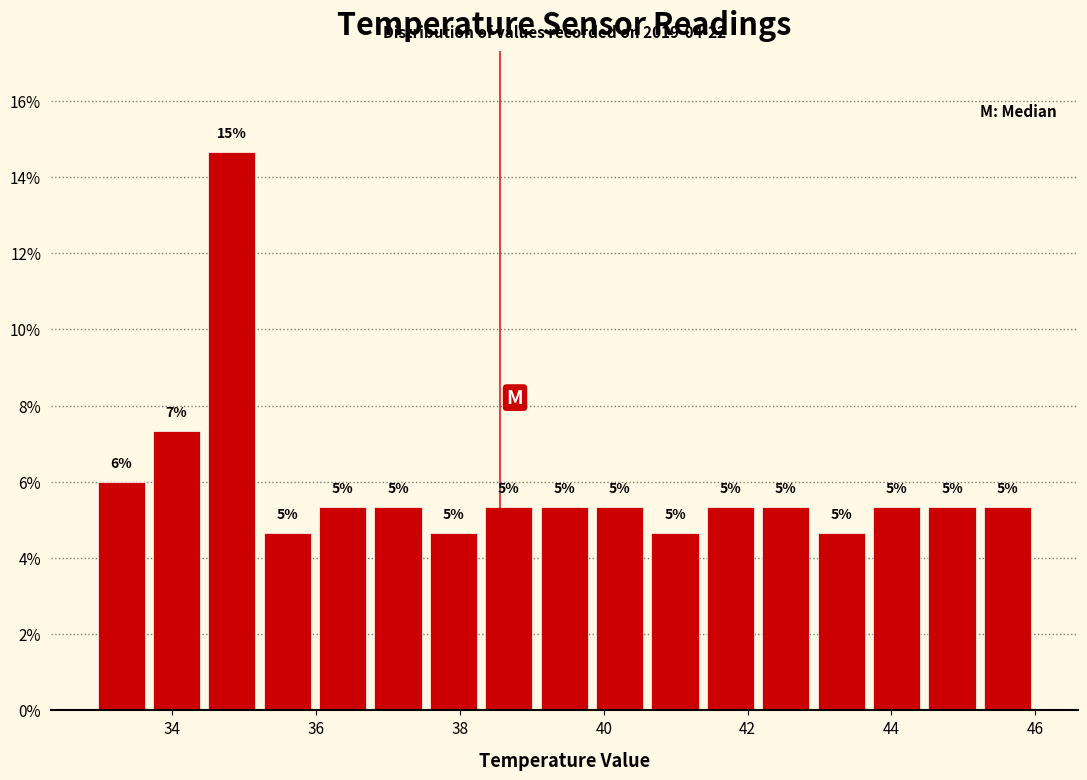

Around what value on the x-axis is the tallest bar? Give the approximate position of its centre, as read against the axis.

34.8